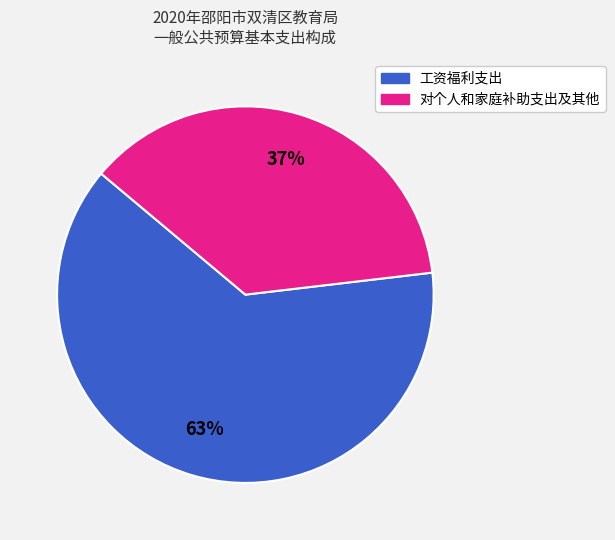

To the nearest percent, what is the difference between the largest and smallest slice percentages?

26%